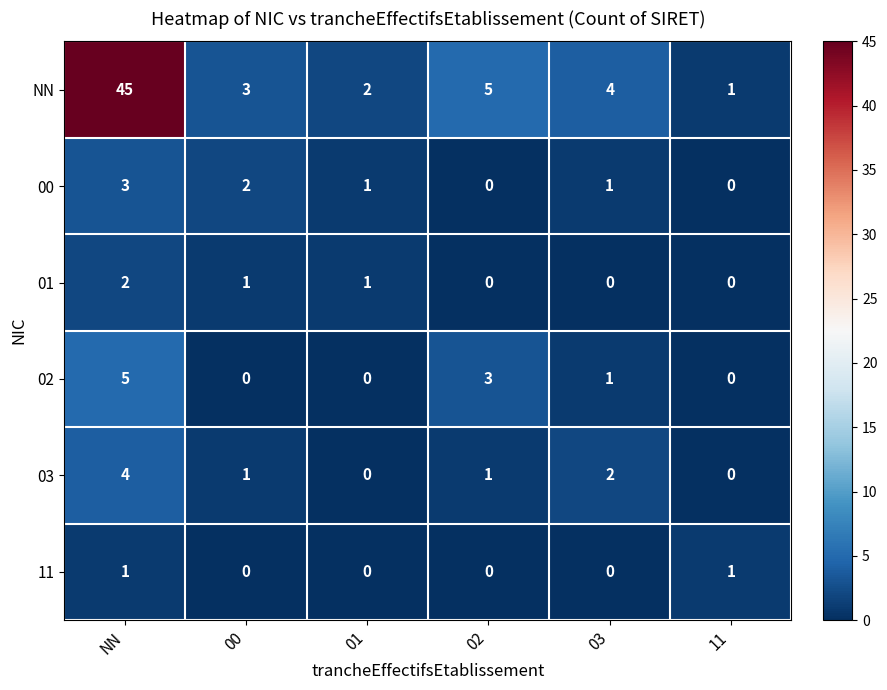

What is the difference between the maximum and minimum values in the NN series?

44